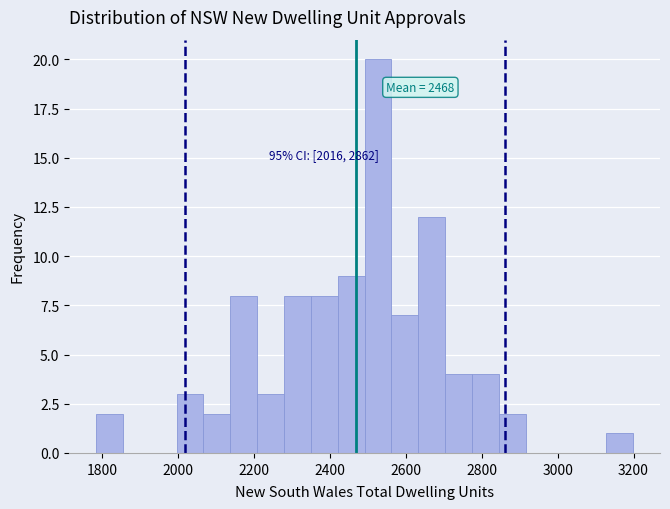

Around what value on the x-axis is the tallest bar? Give the approximate position of its centre, as read against the axis.

2520